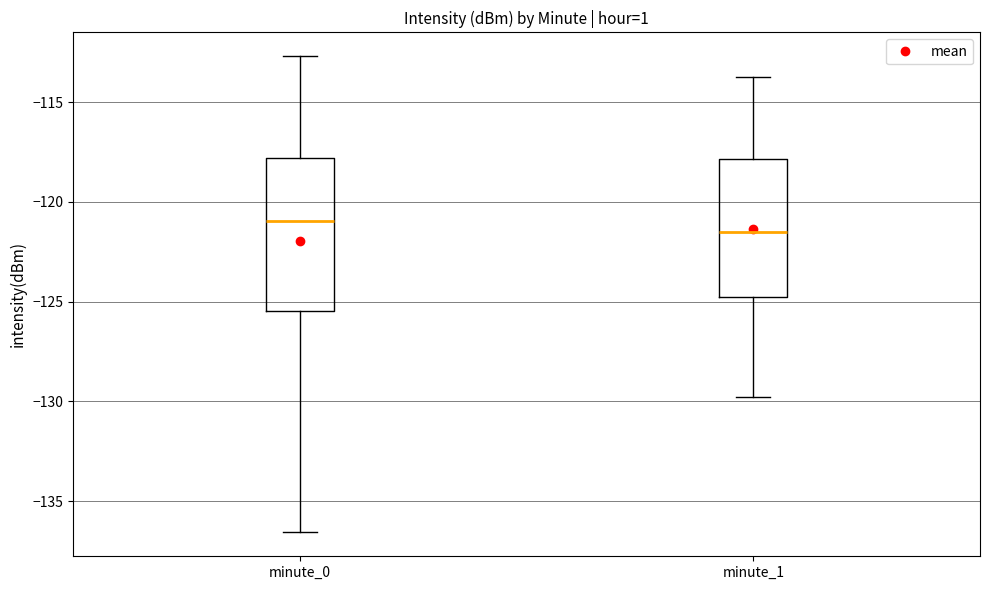

Which box is the tallest, from its lower edge to its upper edge?

minute_0